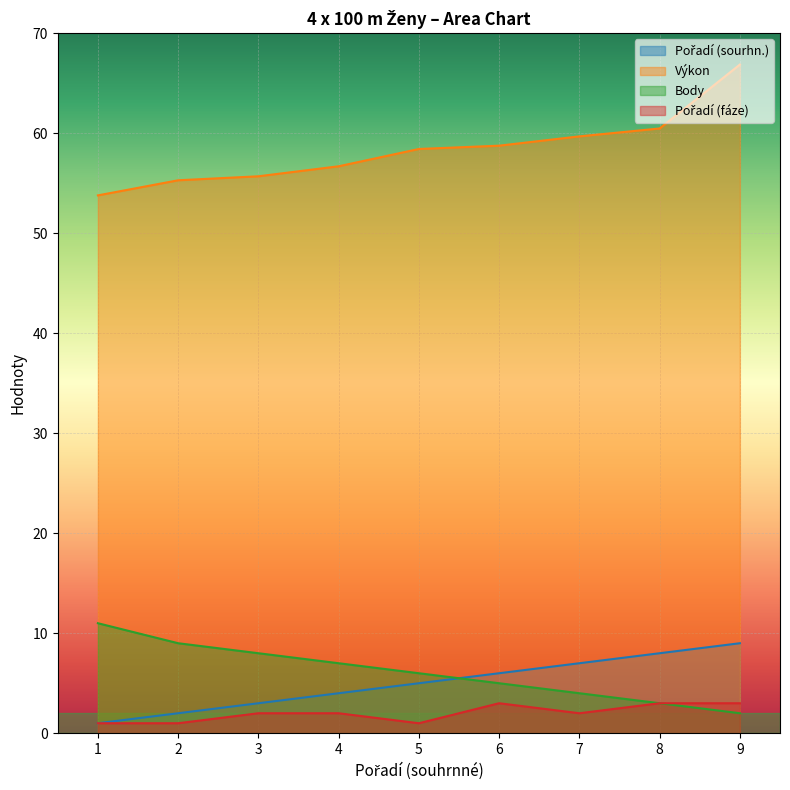

Reading right to left, what are all the values shown in this chart?

Pořadí (sourhn.): 9=9.0	8=8.0	7=7.0	6=6.0	5=5.0	4=4.0	3=3.0	2=2.0	1=1.0
Výkon: 9=66.9	8=60.5	7=59.7	6=58.8	5=58.4	4=56.7	3=55.7	2=55.3	1=53.8
Body: 9=2.0	8=3.0	7=4.0	6=5.0	5=6.0	4=7.0	3=8.0	2=9.0	1=11.0
Pořadí (fáze): 9=3.0	8=3.0	7=2.0	6=3.0	5=1.0	4=2.0	3=2.0	2=1.0	1=1.0